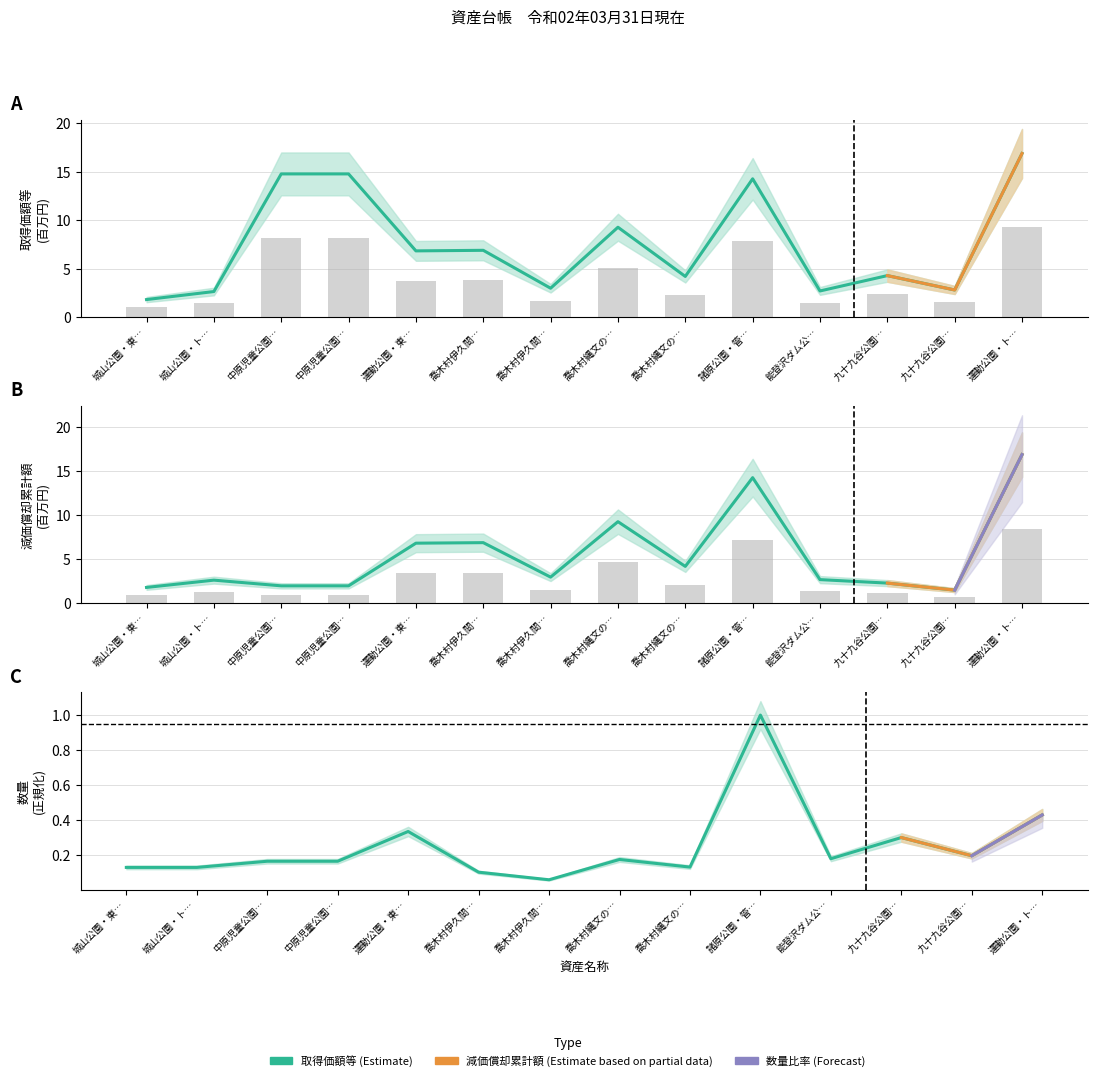

The 減価償却累計額 (Estimate) series shows 14.3 at 諸原公園・管…. True or false?

True